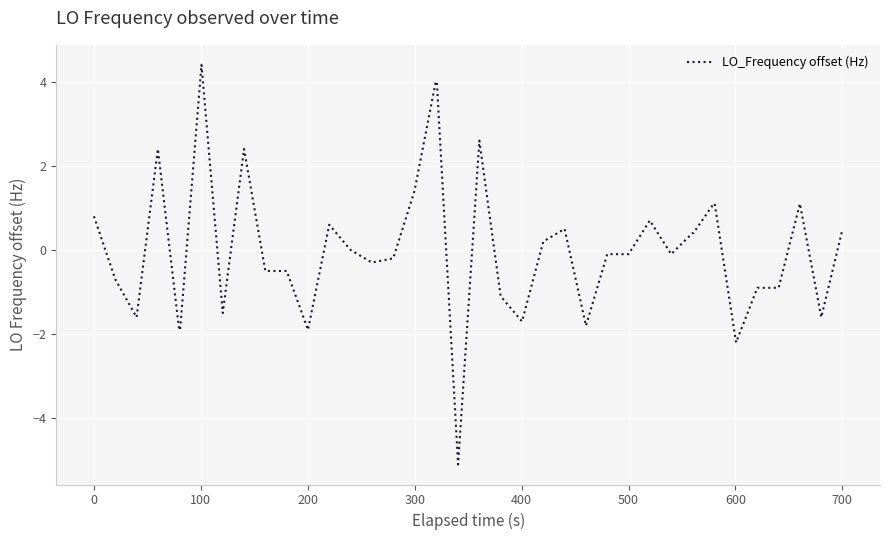

What is the greatest value displayed?

4.4